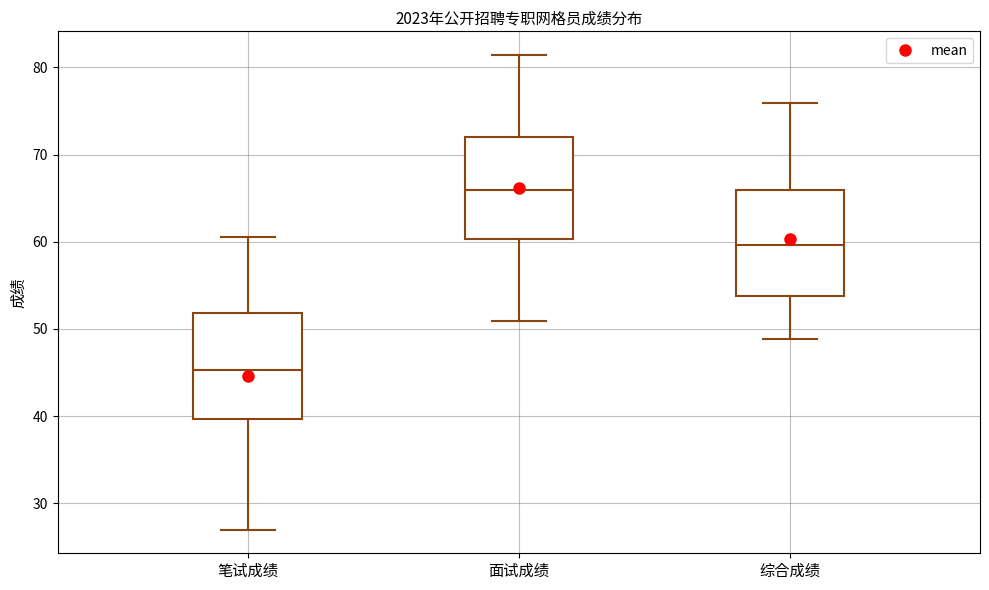

Reading left to right, transcribe this box plot: for each box, give where its median line is, the range the box spans, and where its two whiskers end, as read against the y-axis. The values are not printed on the chart, so give them approximately, as read against the axis.

笔试成绩: median 45, box 40 to 52, whiskers 27 to 61
面试成绩: median 66, box 60 to 72, whiskers 51 to 81
综合成绩: median 60, box 54 to 66, whiskers 49 to 76